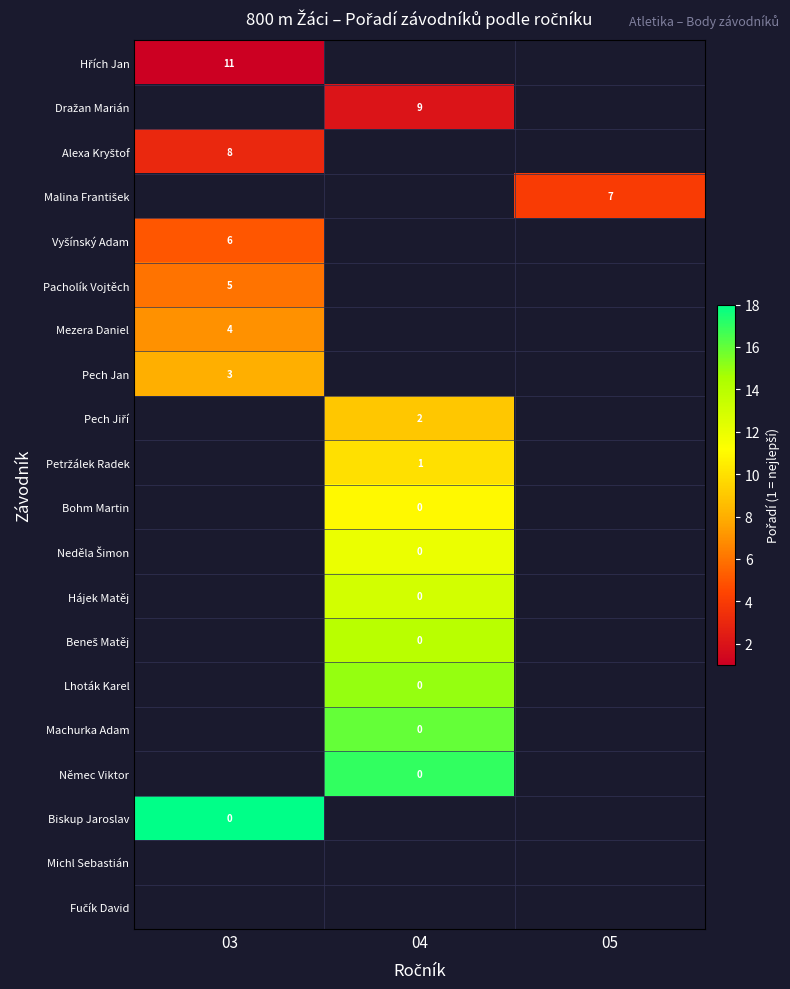

How many series are shown in this chart?

20